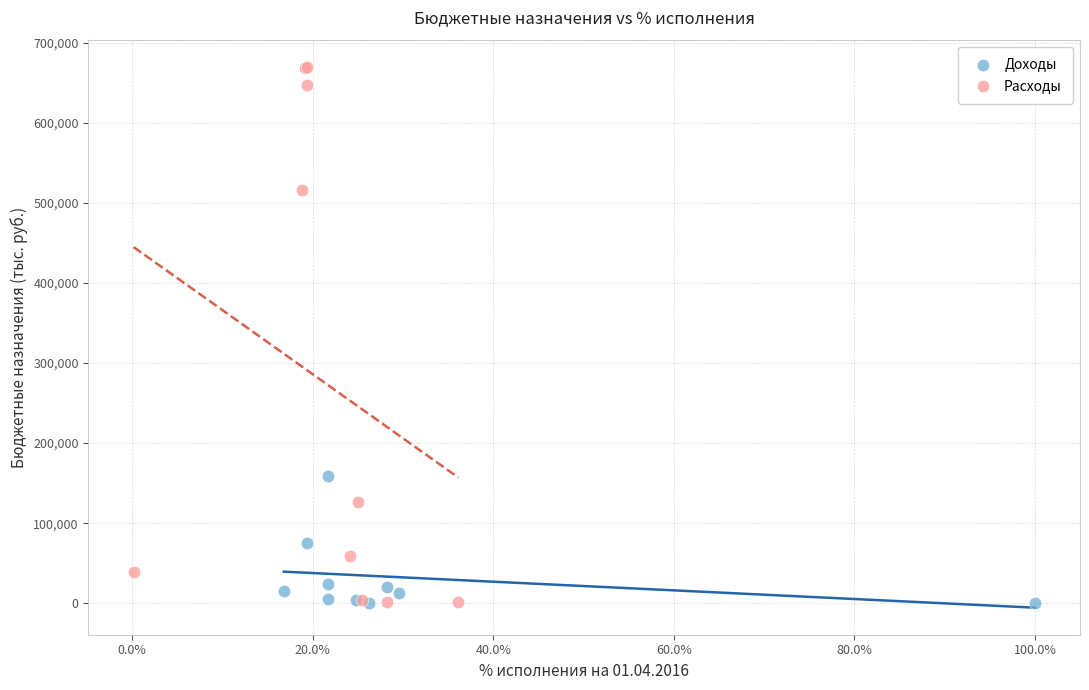

Which series has the largest Y range (max minus min)?

Расходы